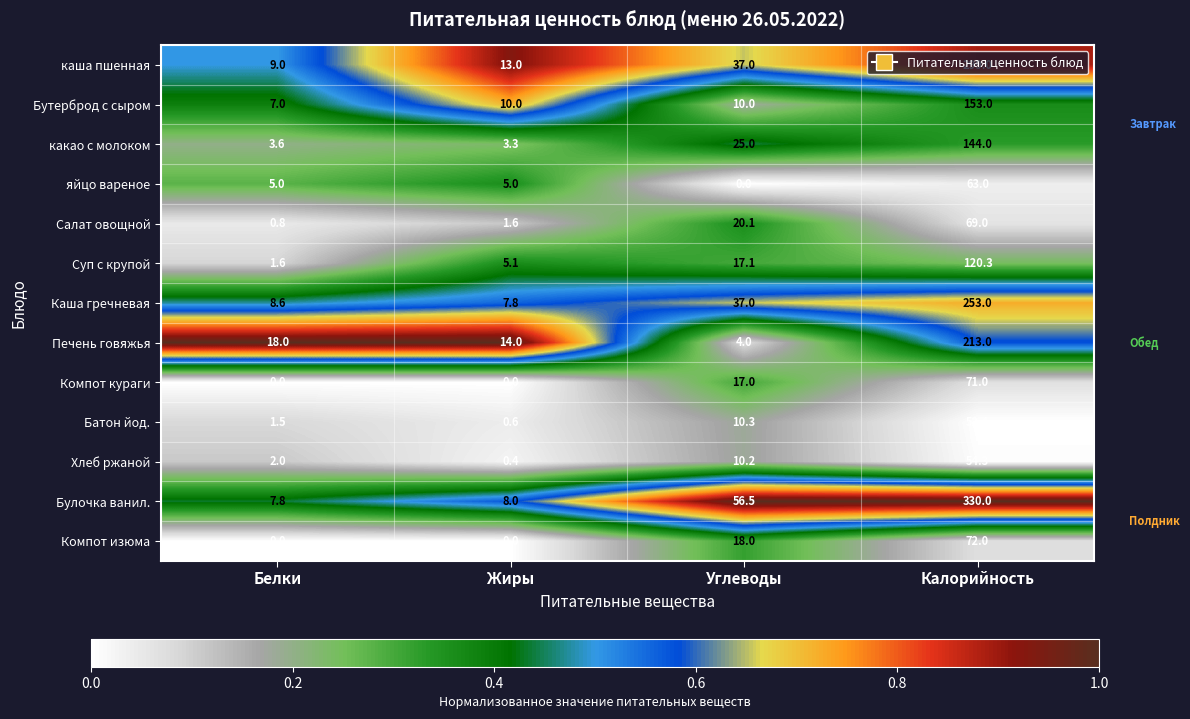

Is it true that какао с молоком equals 5.0 at Белки?

False